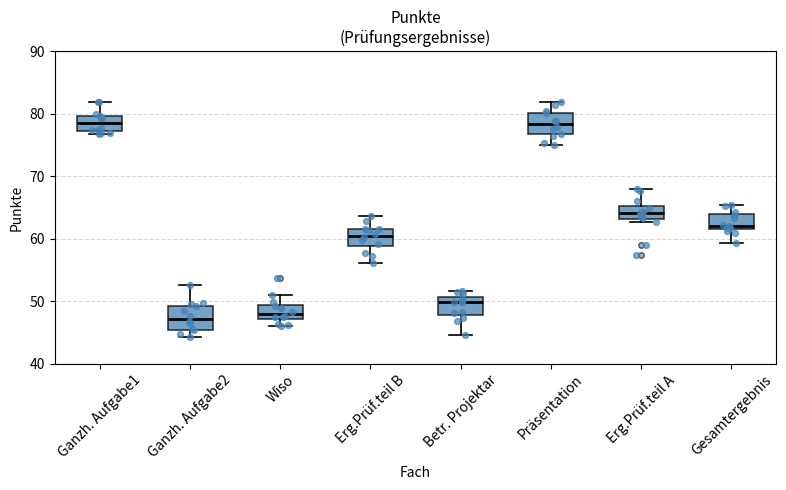

Reading left to right, read every box against the y-axis: the position of its median line, the range the box covers, and the ends of its whiskers. The values are not printed on the chart, so give them approximately, as read against the axis.

Ganzh. Aufgabe1: median 78, box 77 to 80, whiskers 77 (just below the box's lower edge) to 82
Ganzh. Aufgabe2: median 47, box 45 to 49, whiskers 44 to 53
Wiso: median 48, box 47 to 49, whiskers 46 to 51
Erg.Prüf.teil B: median 60, box 59 to 61, whiskers 56 to 64
Betr. Projektar: median 50, box 48 to 51, whiskers 45 to 52
Präsentation: median 78, box 77 to 80, whiskers 75 to 82
Erg.Prüf.teil A: median 64, box 63 to 65, whiskers 63 (just below the box's lower edge) to 68
Gesamtergebnis: median 62 (just above the box's lower edge), box 62 to 64, whiskers 59 to 65